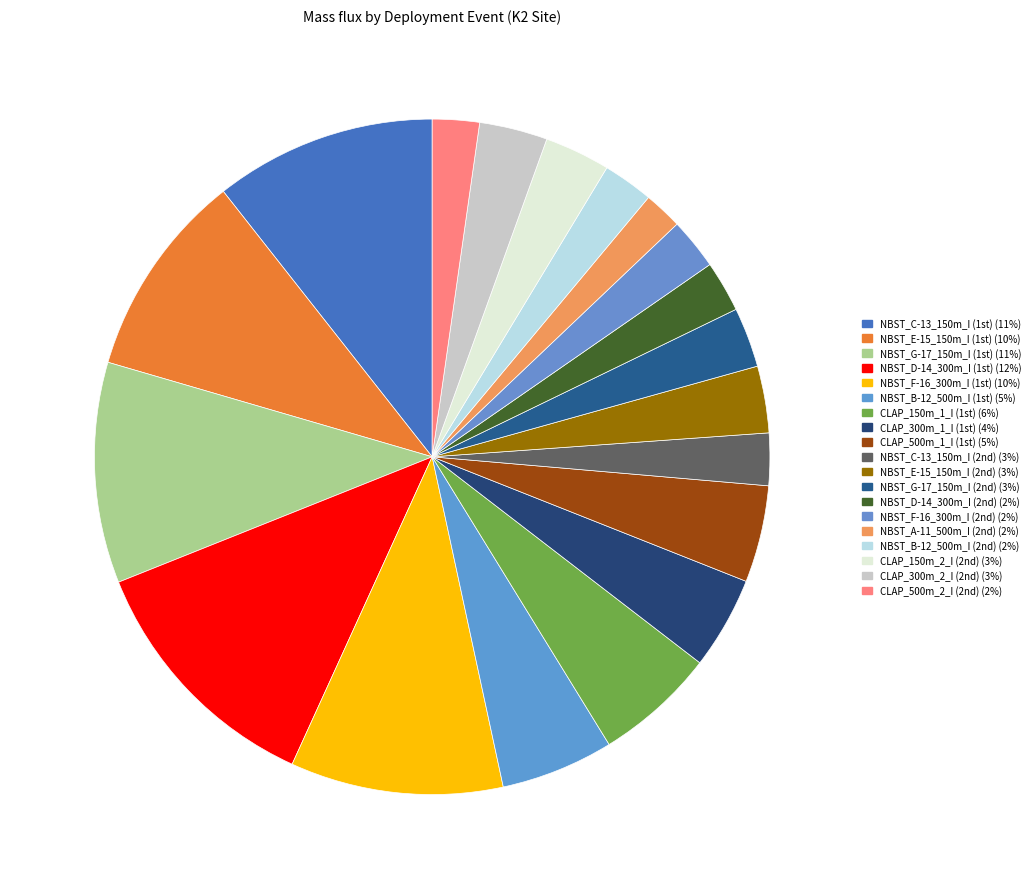

How many segments does this pie chart have?

19